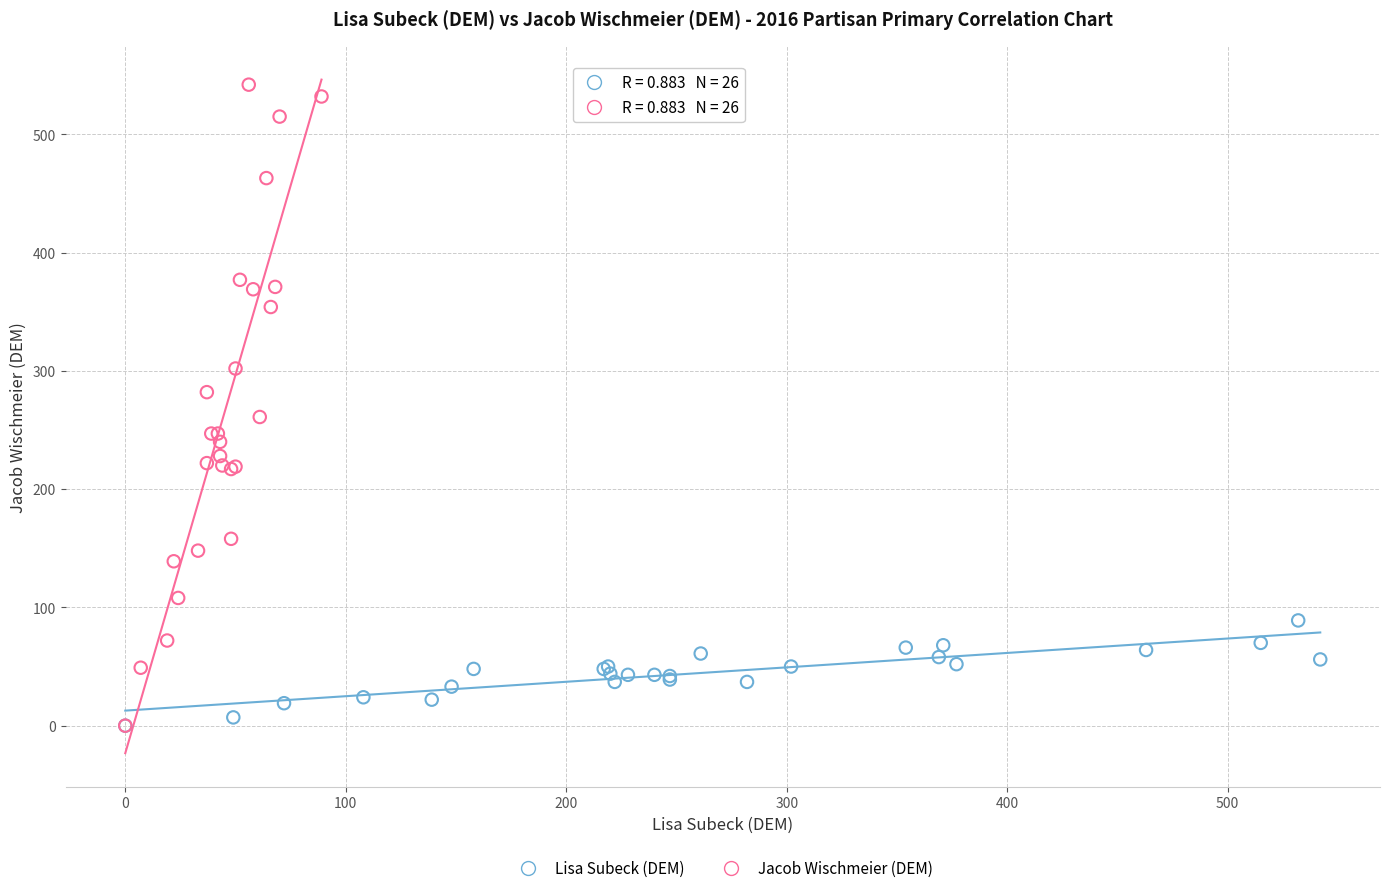

What are all the series names shown in the legend?

Lisa Subeck (DEM), Jacob Wischmeier (DEM)